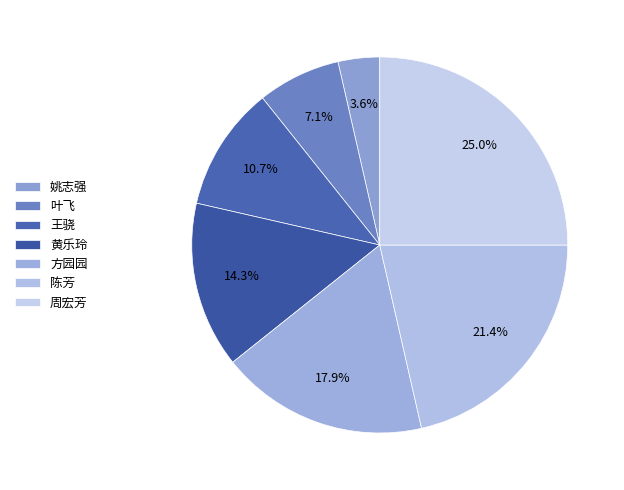

Approximately how many times larger is the value at 陈芳 compared to 周宏芳?

0.9